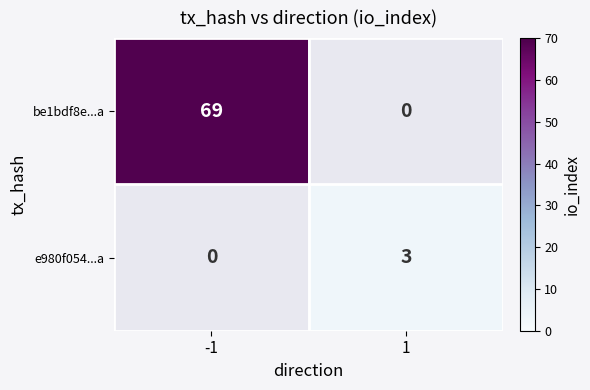

True or false: be1bdf8e...a has a value of 69 at -1.

True